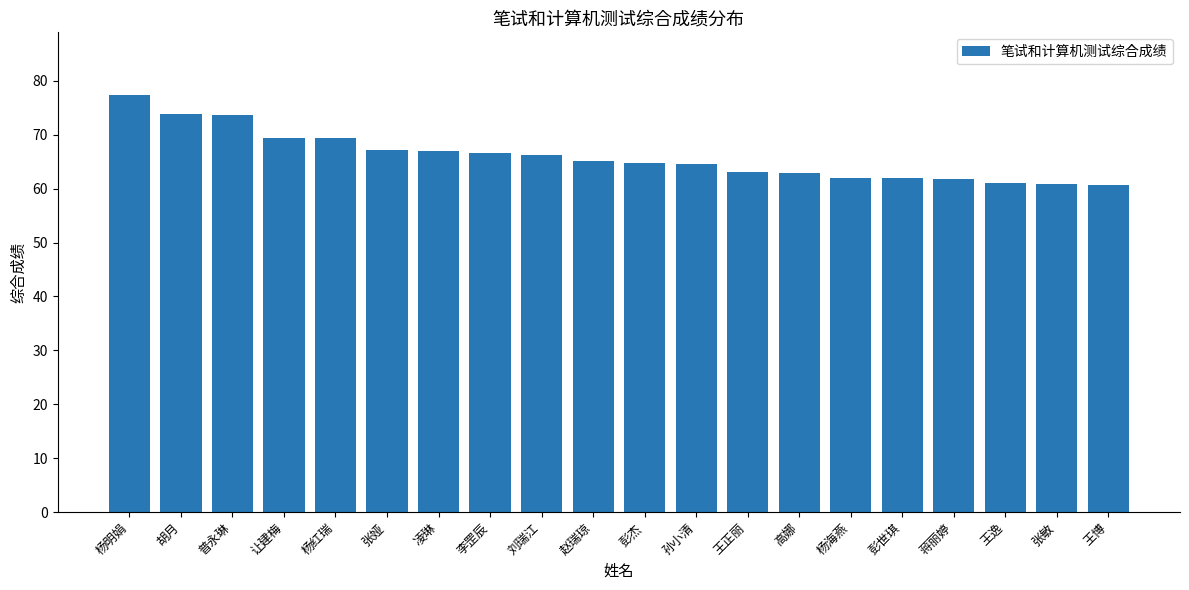

The chart shows a value of 100.1 at 孙小清. True or false?

False